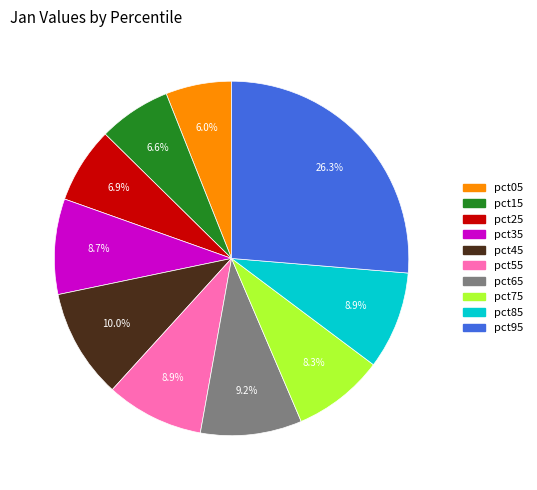

What percentage is the pct25 slice, to the nearest percent?

7%